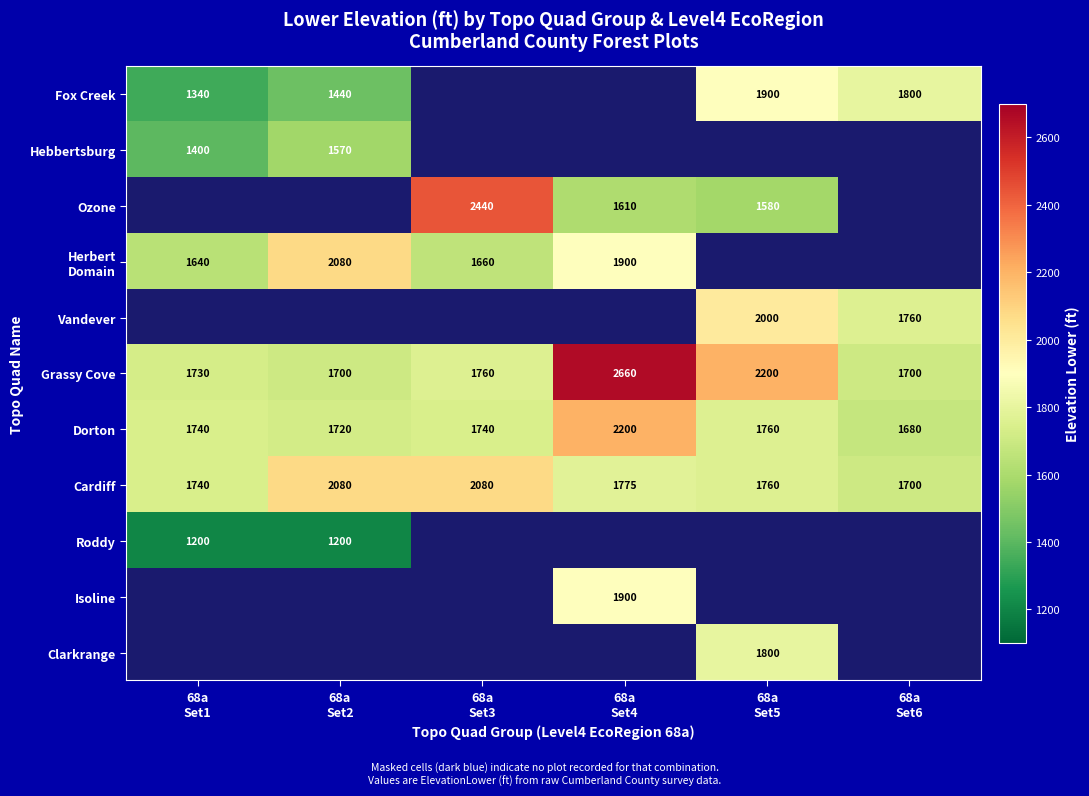

What is the sum of all Grassy Cove values?

11750